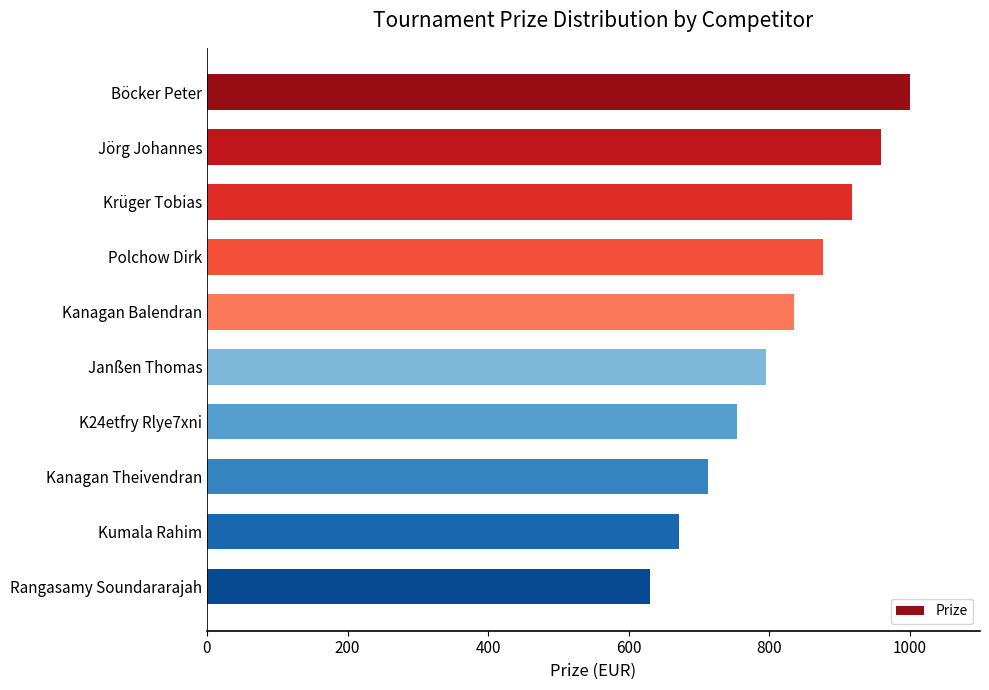

How many values are between 713 and 918?

6